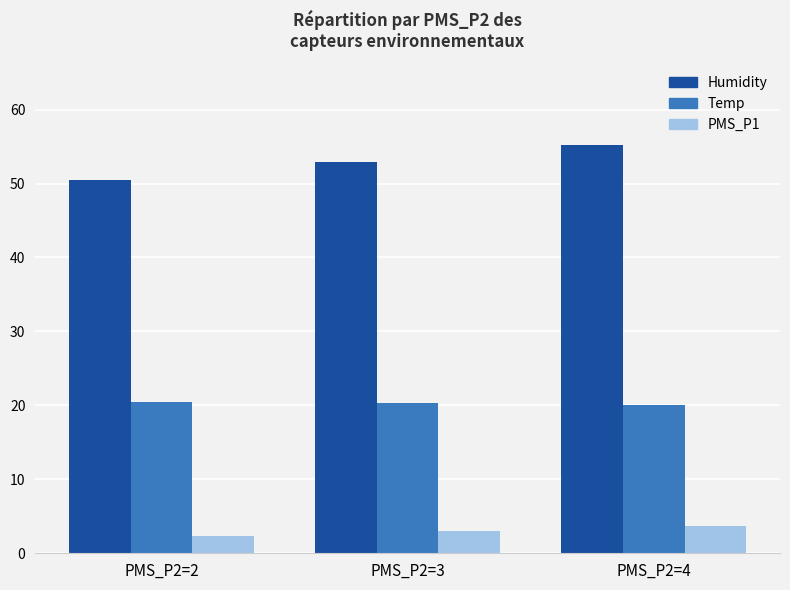

At how many categories does at least one series exceed 24?

3